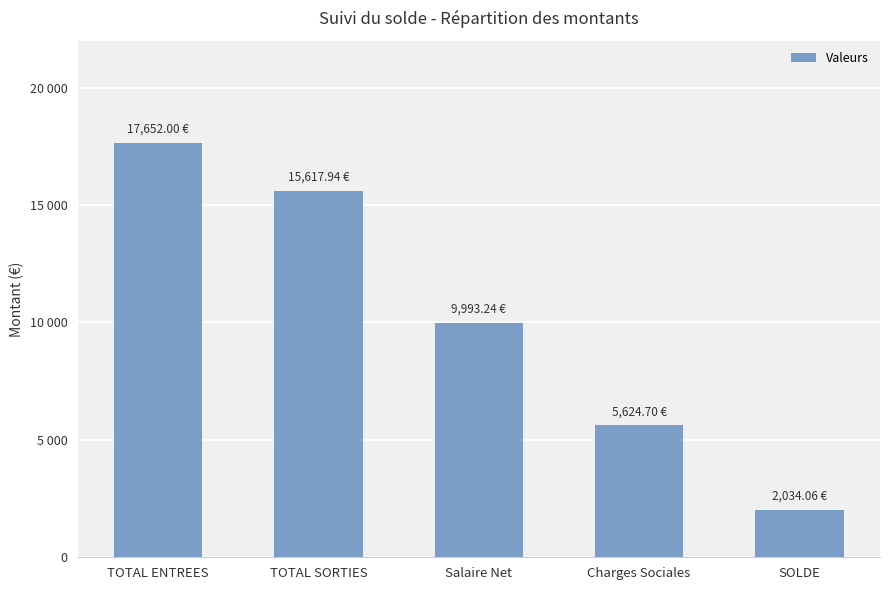

What is the value of the 5th bar from the left?

2034.1